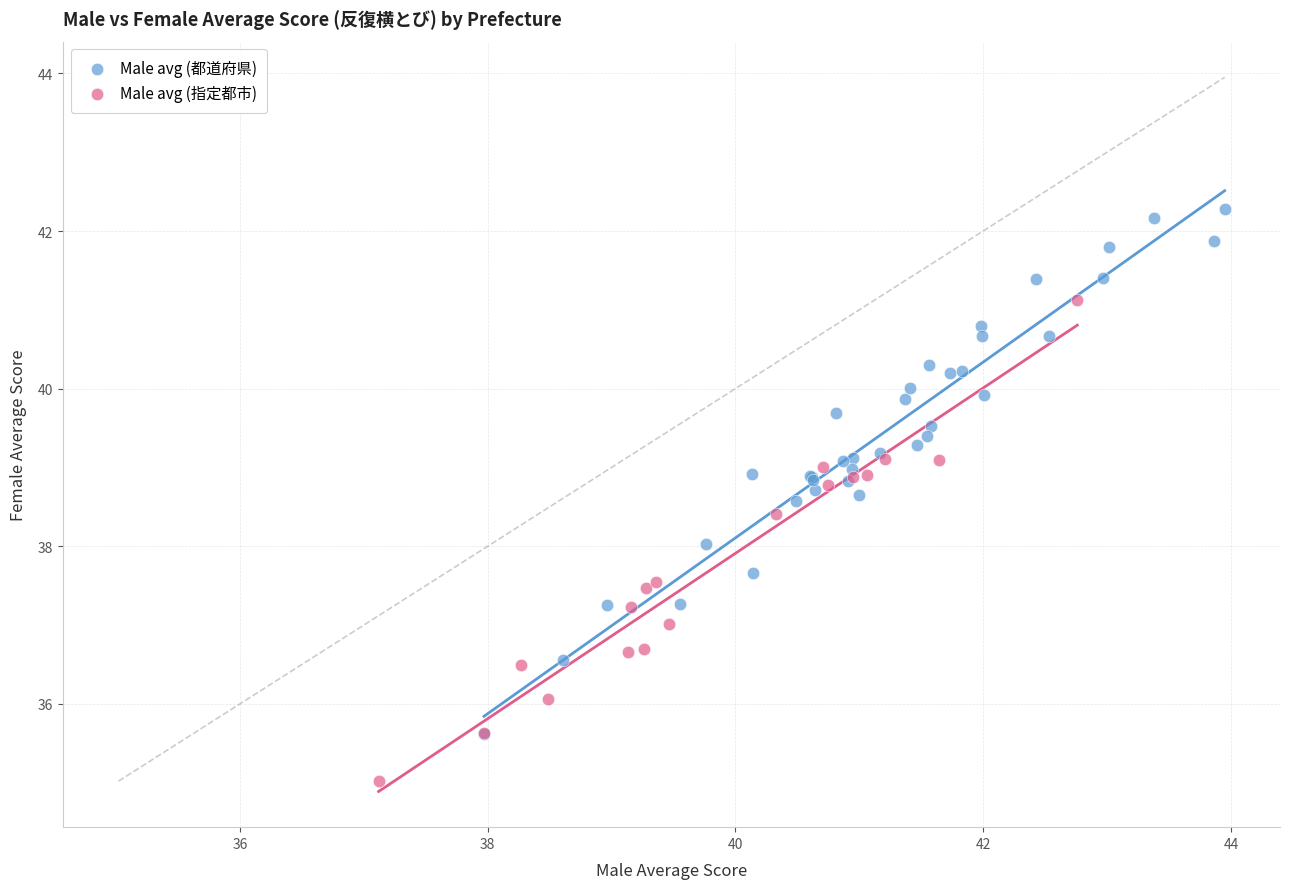

Which series reaches the maximum Y coordinate?

Male avg (都道府県)